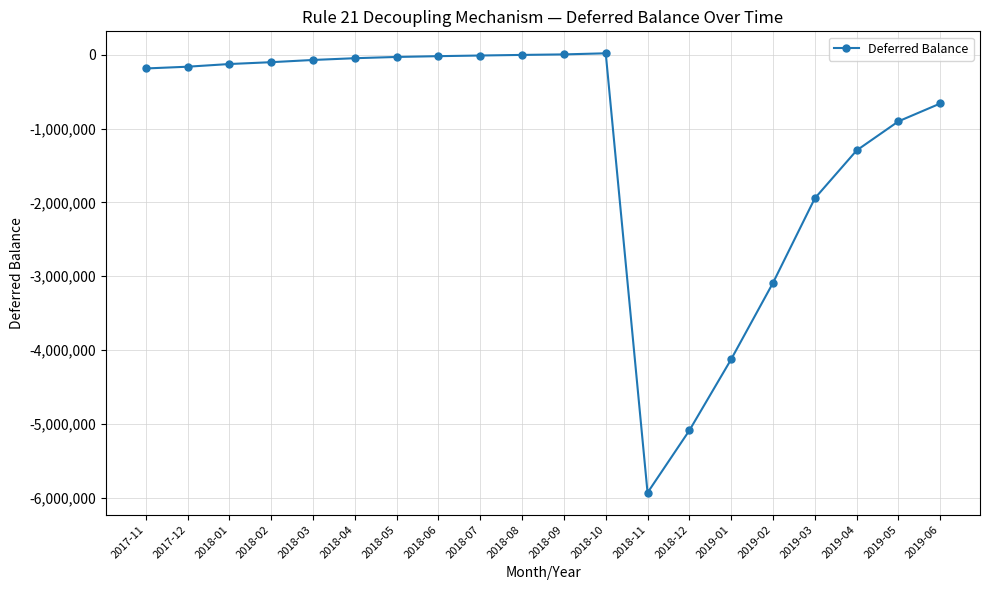

How many distinct data groups are displayed?

1